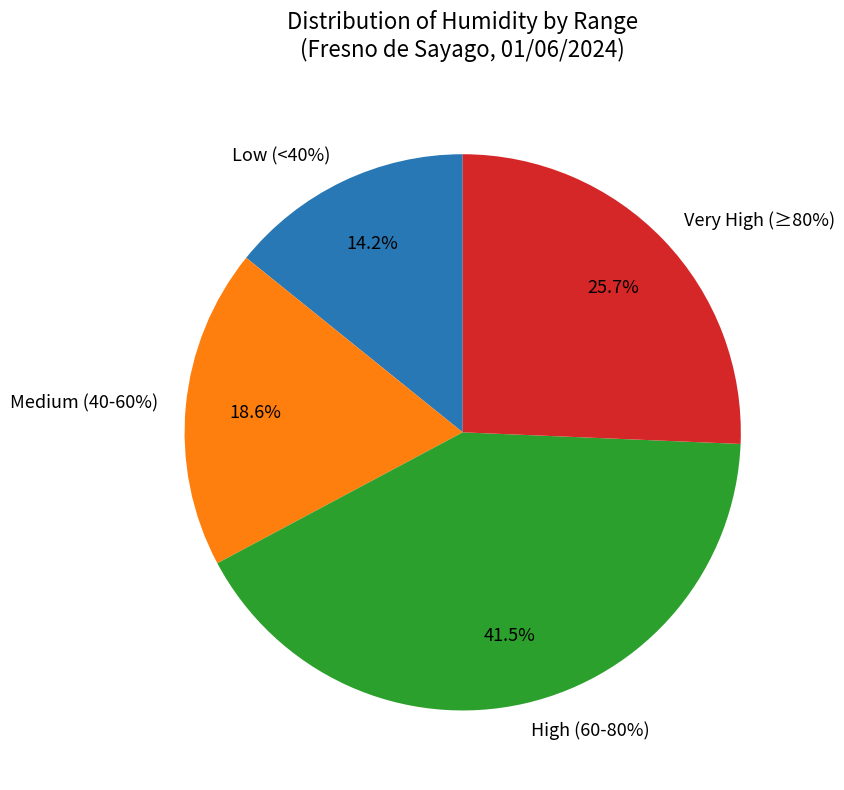

Does 03:00 represent more than half of the total?

No